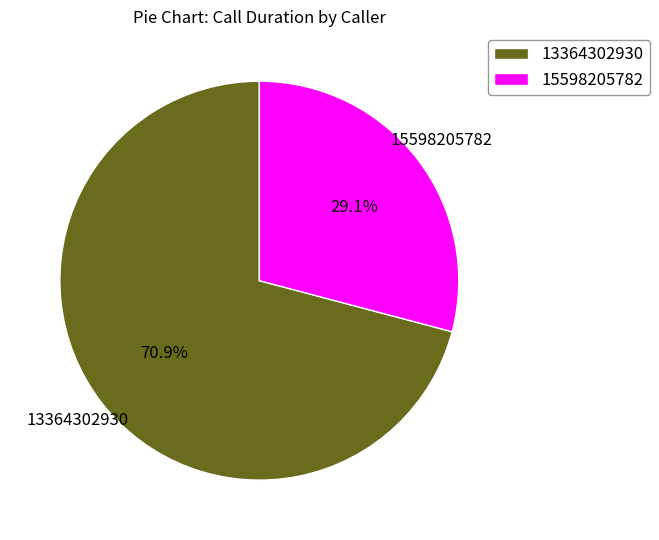

What is the total percentage of 13364302930 and 15598205782?

100.0%